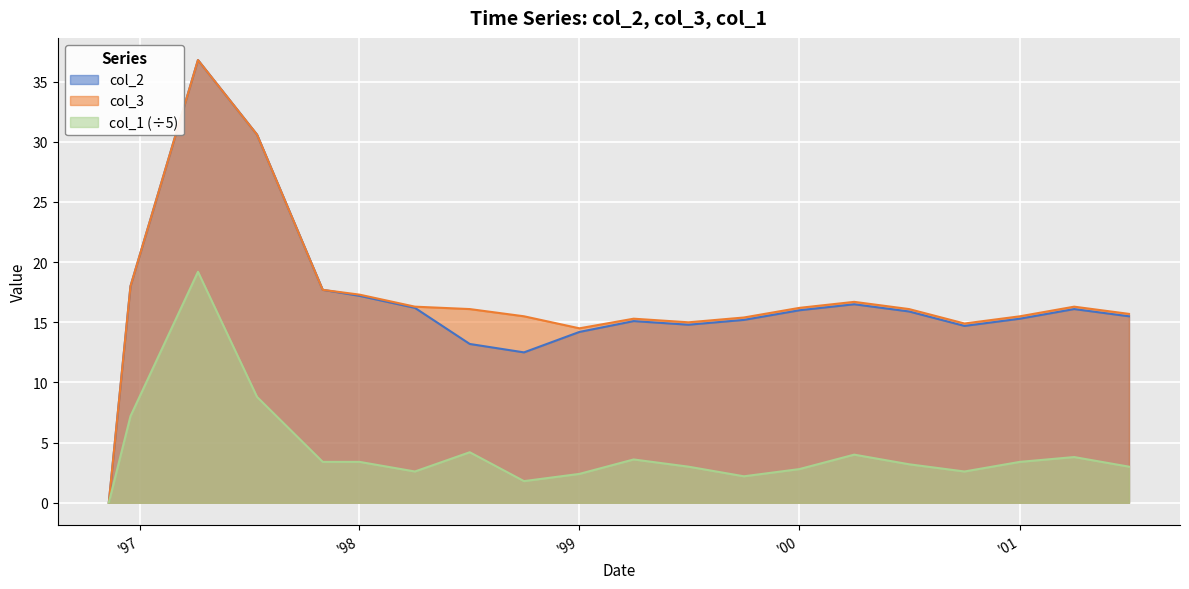

What is the label of the 20th point from the left?

2001-07-01